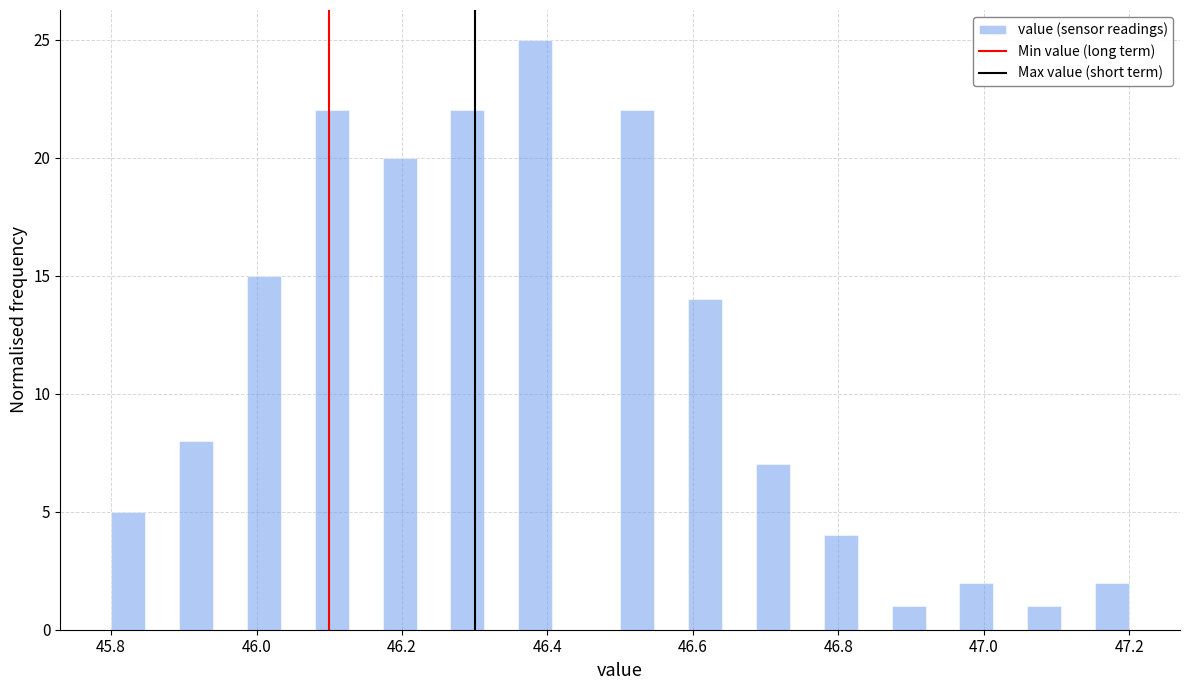

Read against the x-axis, roughly where is the centre of the tallest bar?

46.38